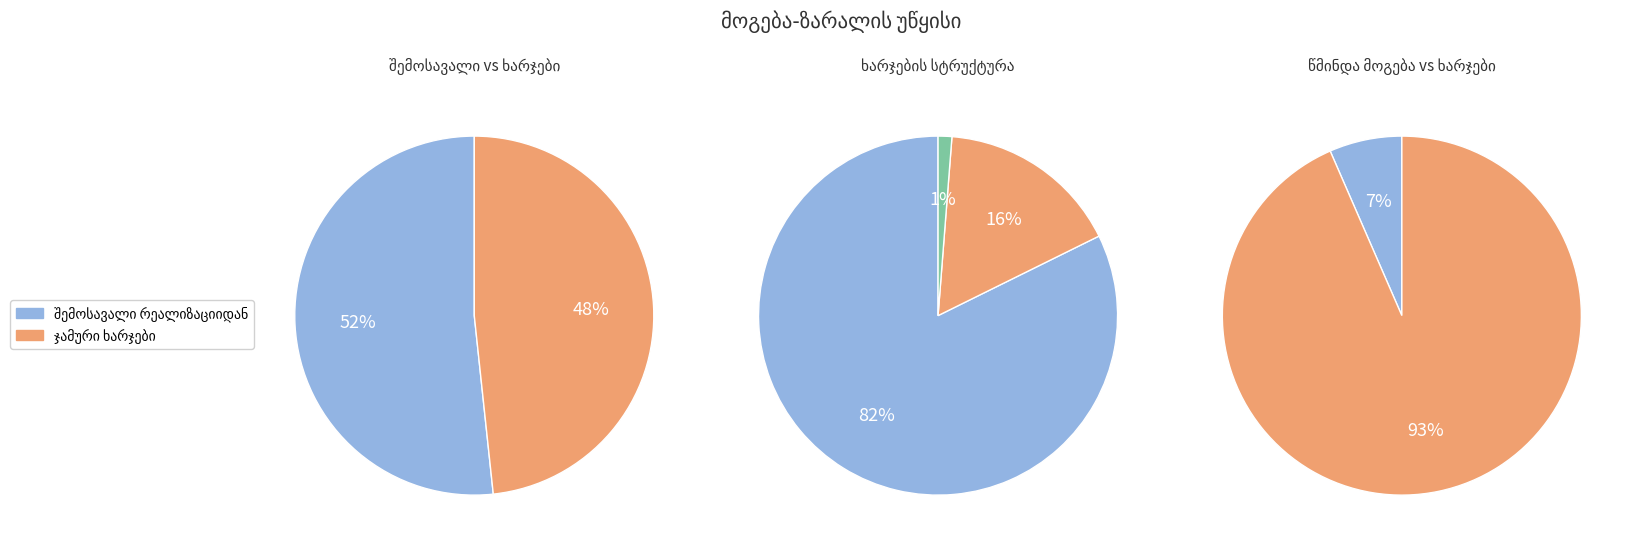

Does მოგების გადასახადი 15% account for over 50% of the chart?

No